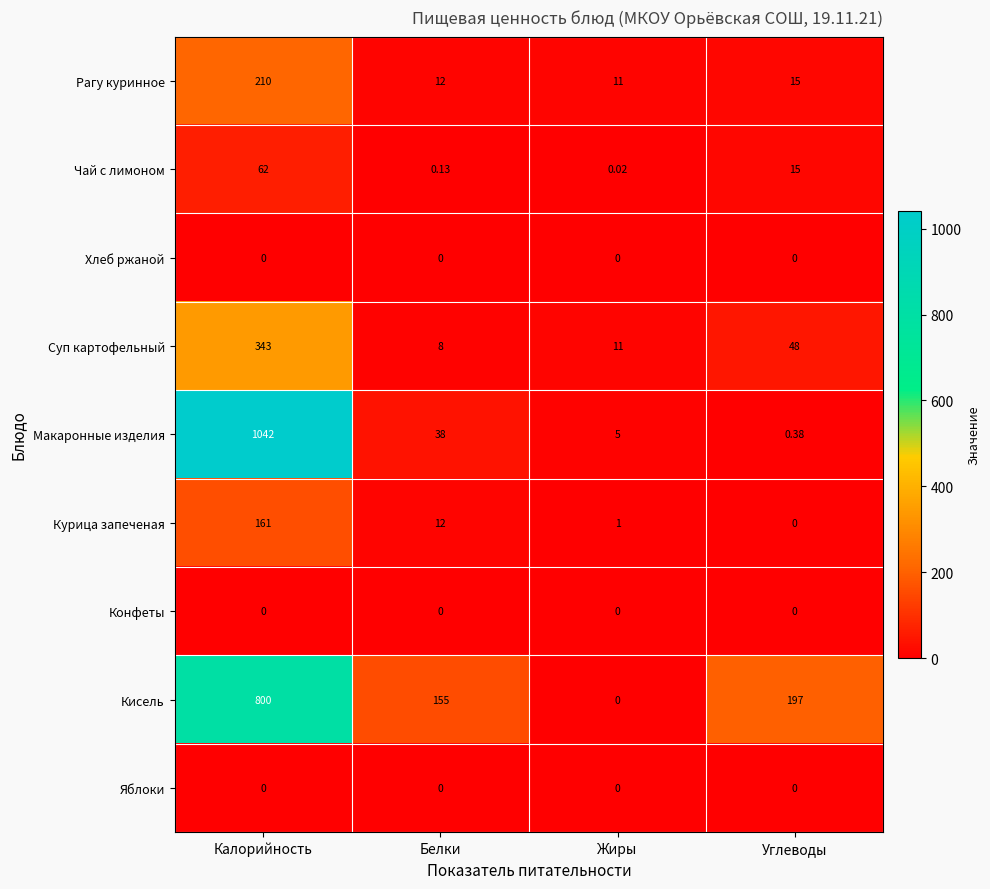

Where does the Макаронные изделия series first go above 38?

Калорийность